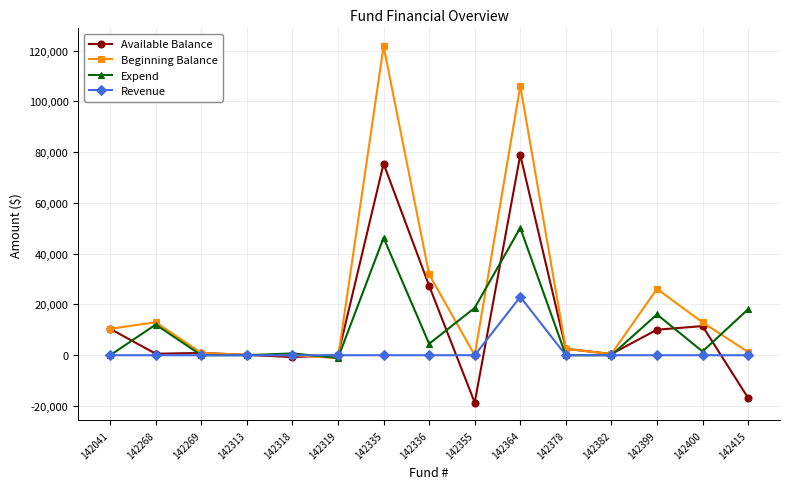

True or false: Available Balance has more than 0 interior local peaks.

True